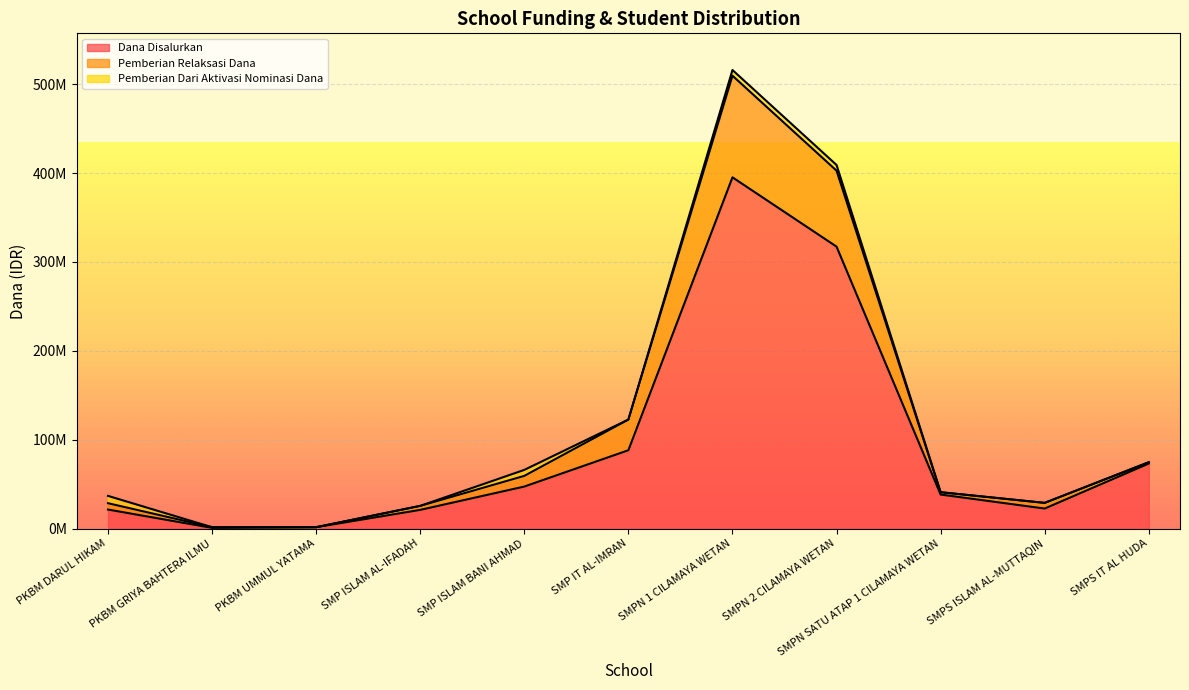

Does the chart display data point markers on the line(s)?

No